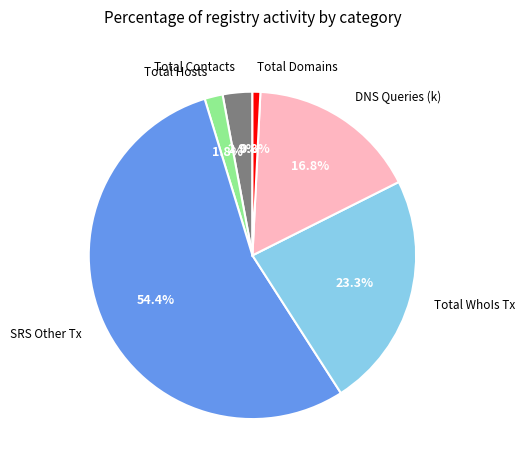

Does any single category account for the majority?

Yes